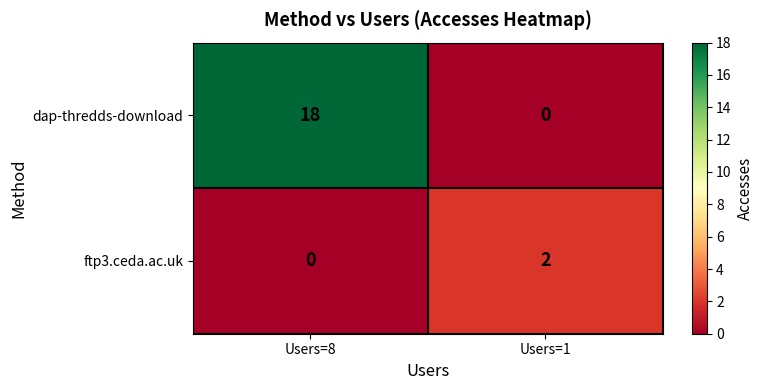

Where is ftp3.ceda.ac.uk nearest to the value 1?

Users=8